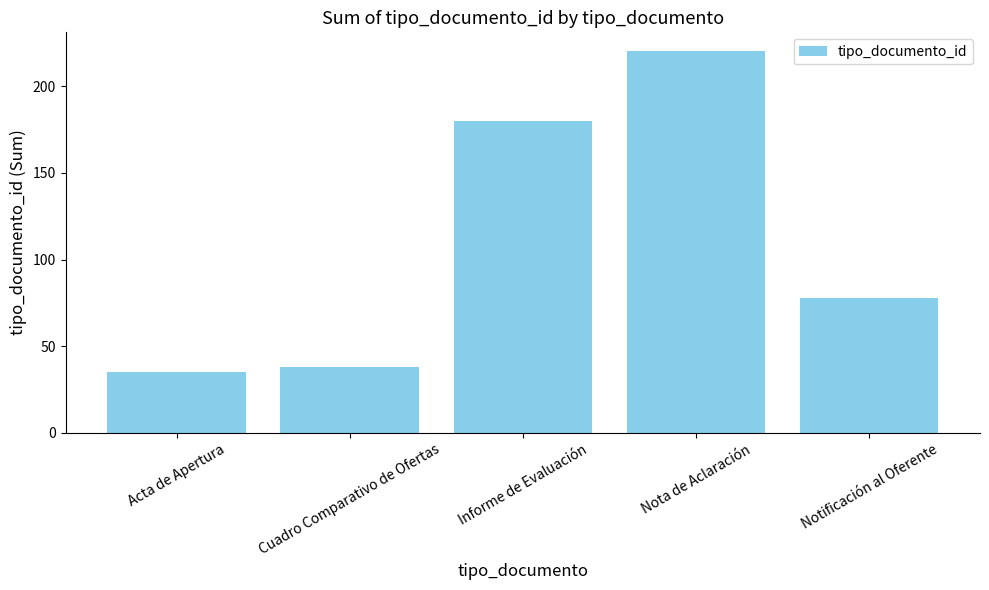

What is the average value?

110